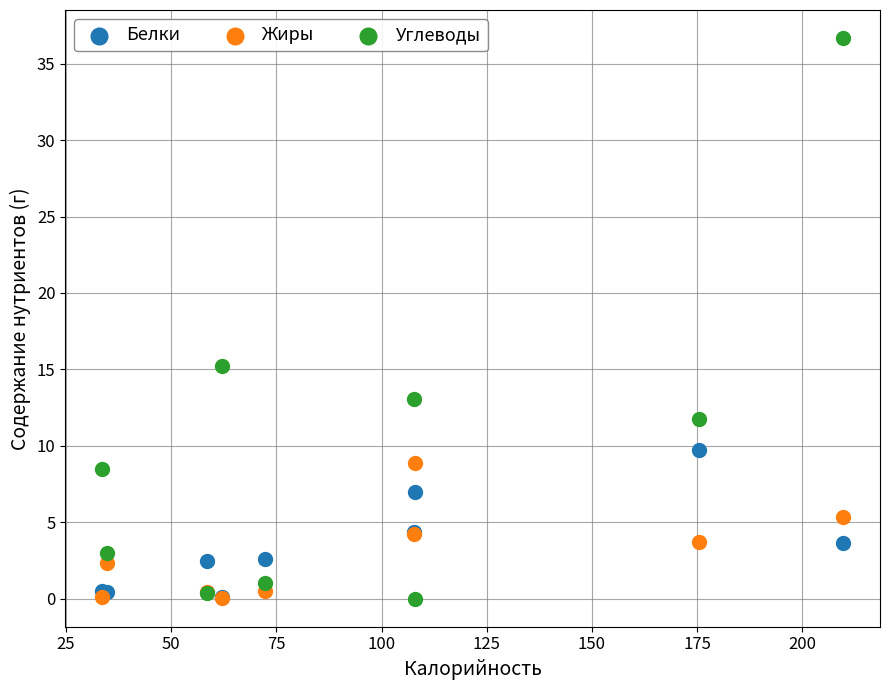

In the Углеводы series, what Y value is closest to 18?

15.2